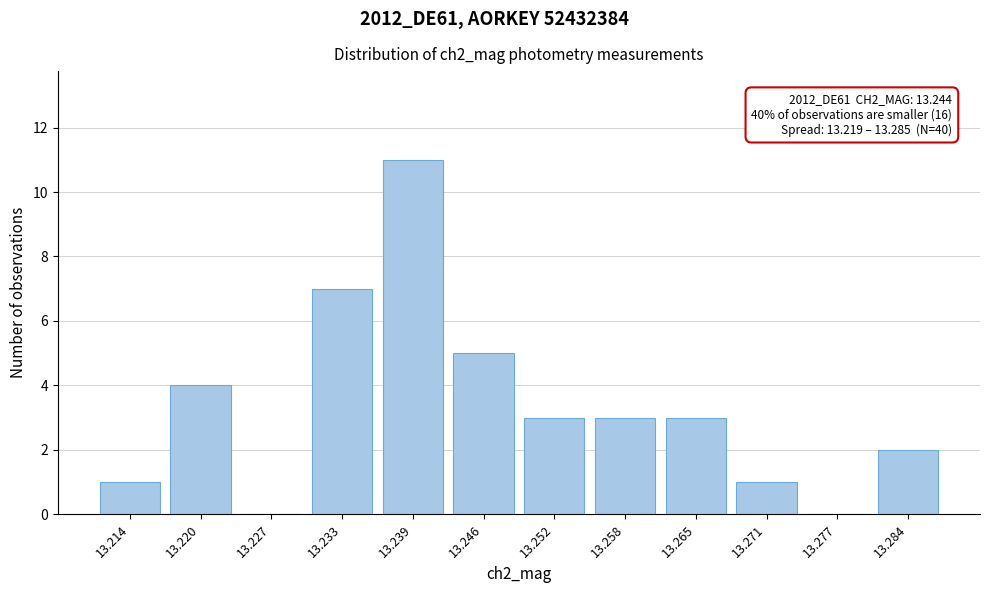

Reading left to right, transcribe all the data shown in this chart.

13.214=1	13.220=4	13.227=0	13.233=7	13.239=11	13.246=5	13.252=3	13.258=3	13.265=3	13.271=1	13.277=0	13.284=2